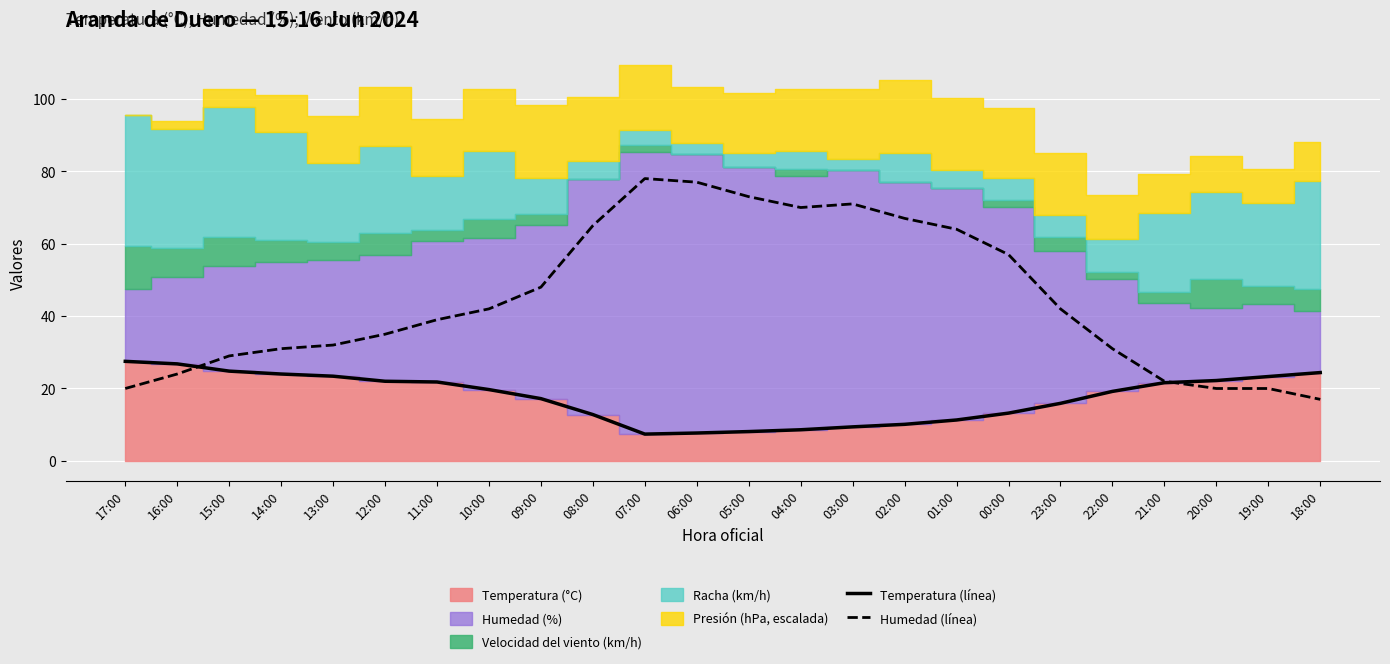

At which label does Humedad (línea) reach its minimum?

18:00